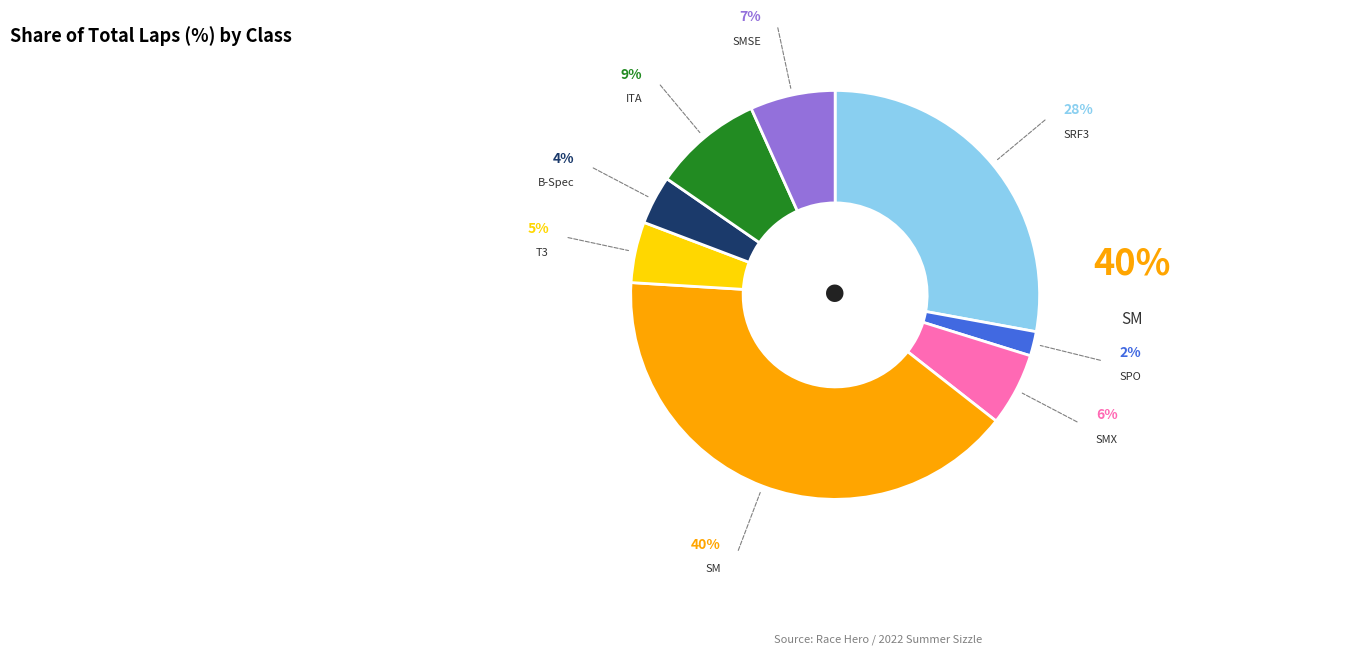

To the nearest percent, what is the difference between the SPO and ITA slice percentages?

7%